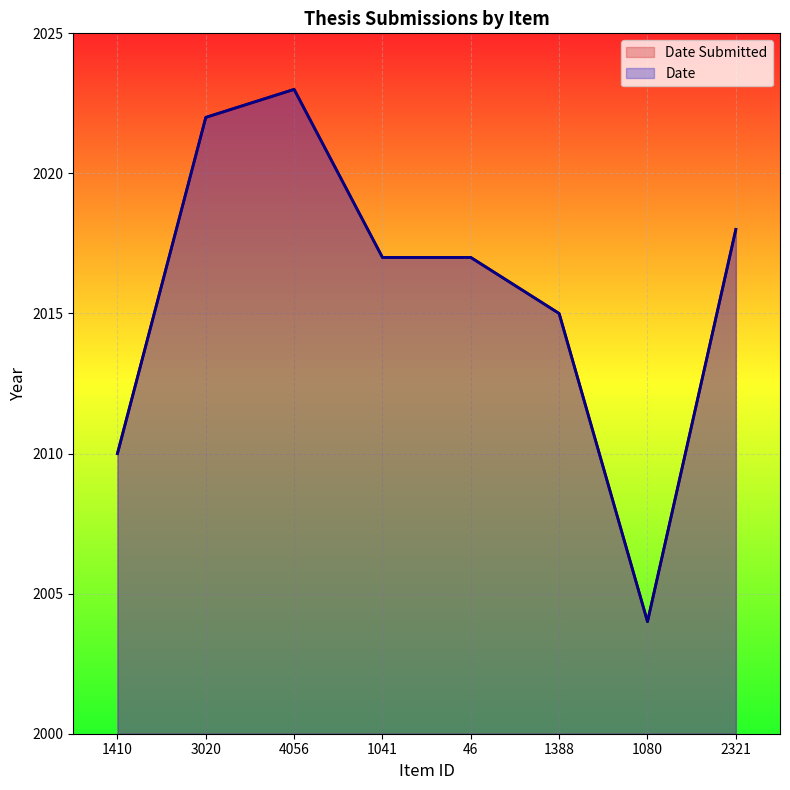

What is the difference between the Date values at 46 and 4056?

6